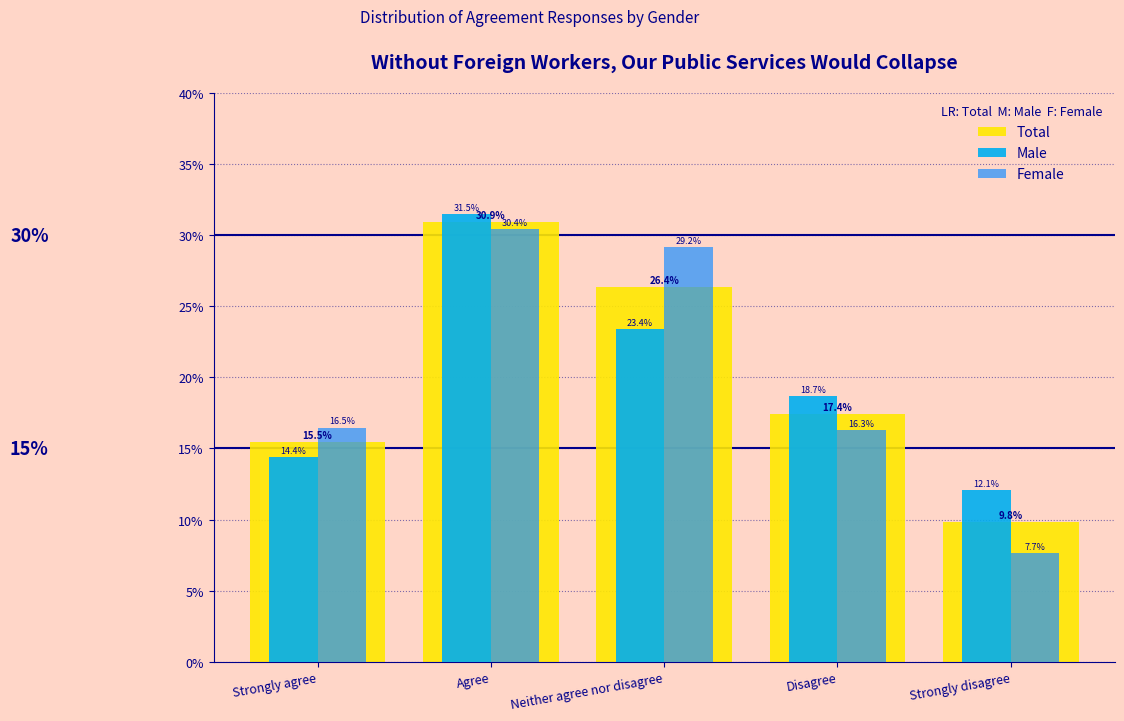

Reading left to right, transcribe all the data shown in this chart.

Total: 15.5	30.9	26.4	17.4	9.8
Male: 14.4	31.5	23.4	18.7	12.1
Female: 16.5	30.4	29.2	16.3	7.7